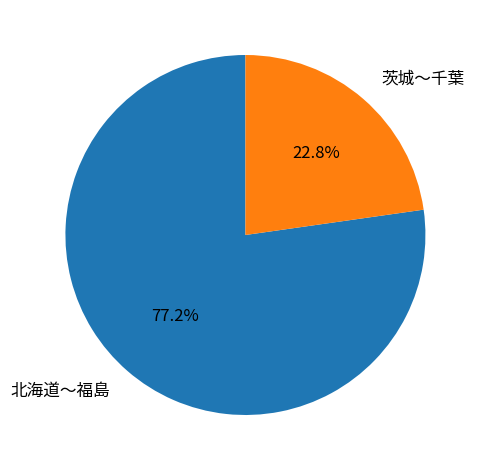

Rank the categories by value from lowest to highest.

茨城〜千葉, 北海道〜福島